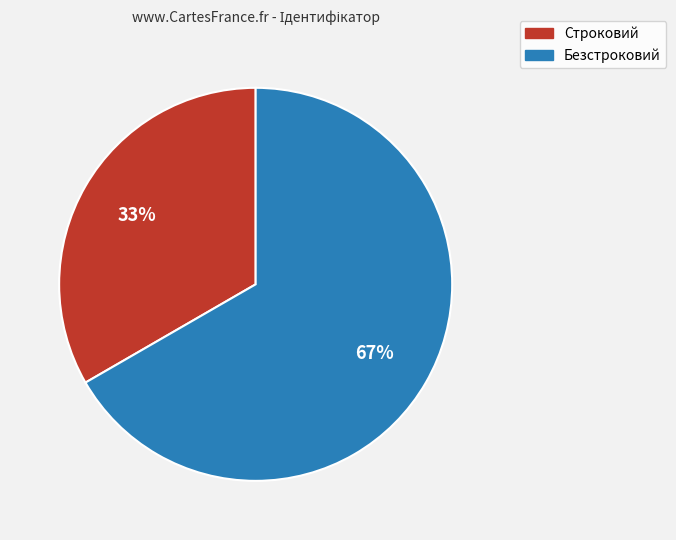

Combined, do Строковий and Безстроковий account for over 50%?

Yes